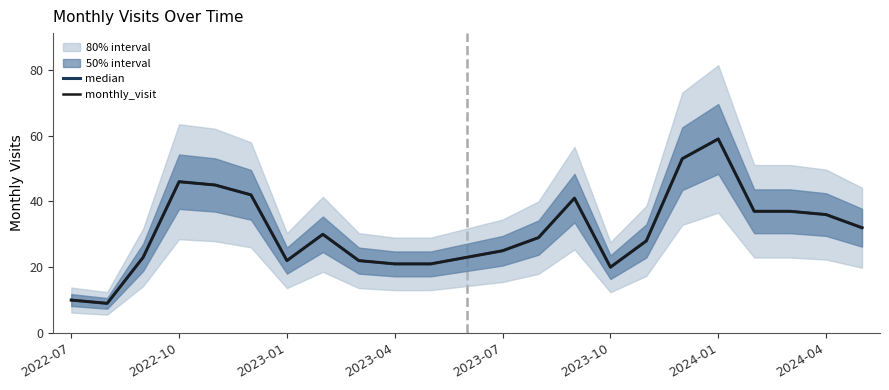

Does the chart have visible grid lines?

No